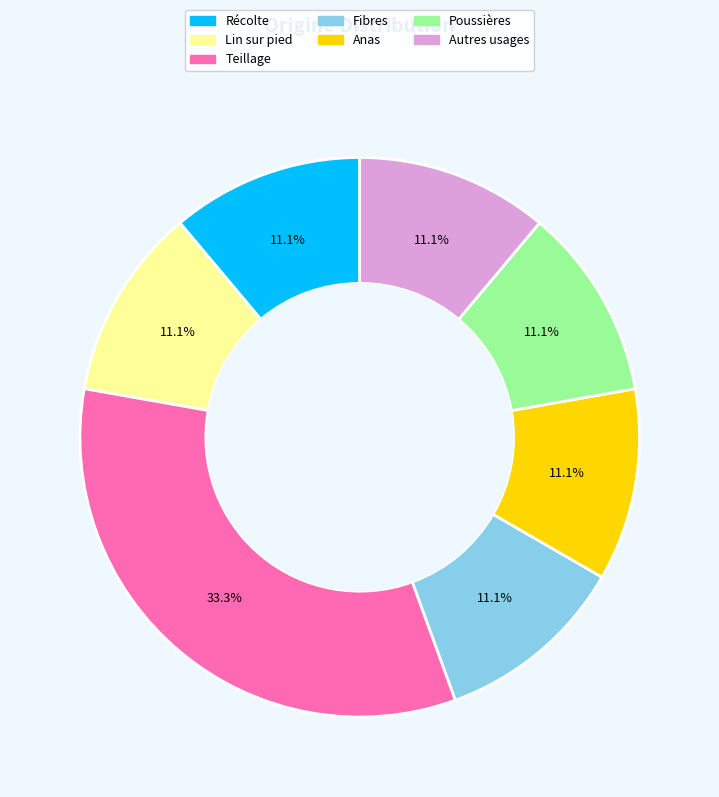

What portion of the pie excludes Autres usages?

88.9%